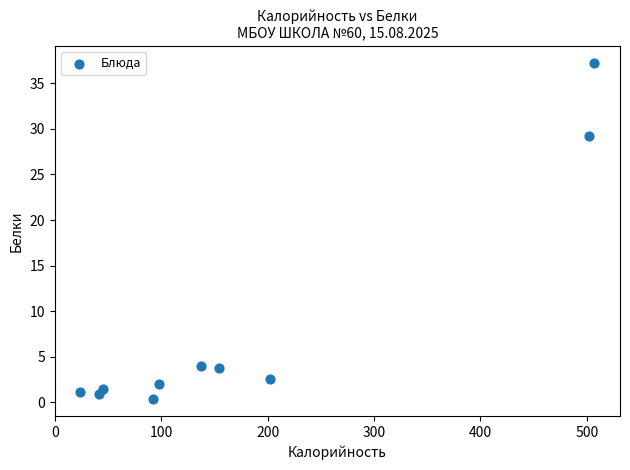

What Y value in the scatter plot is closest to 18?

29.2